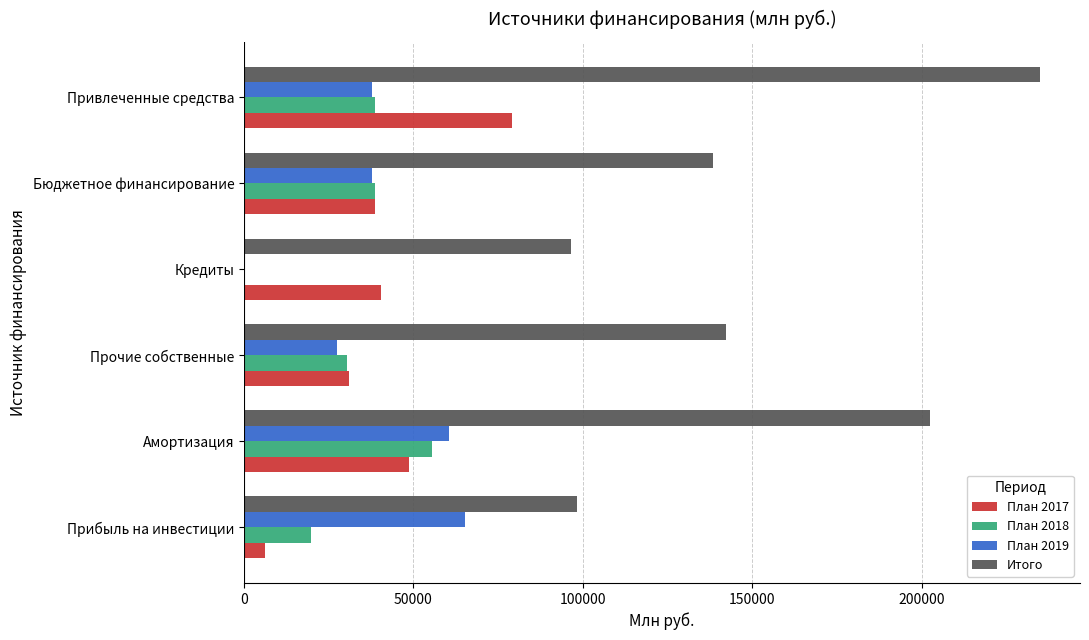

What is the sum of the План 2017 values at Бюджетное финансирование and Кредиты?

79074.2